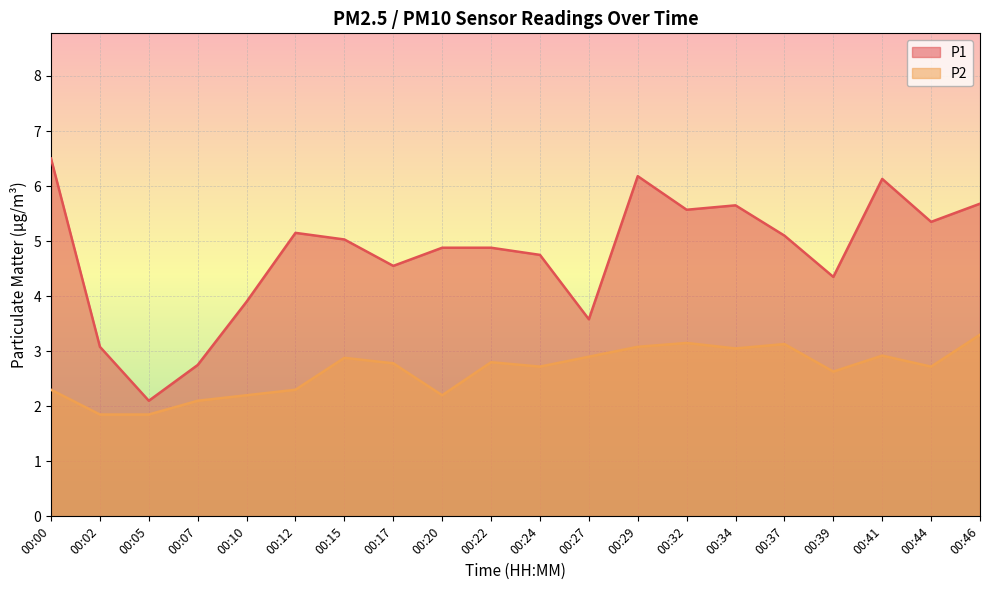

Which has a higher value, 00:00 or 00:34?

00:00